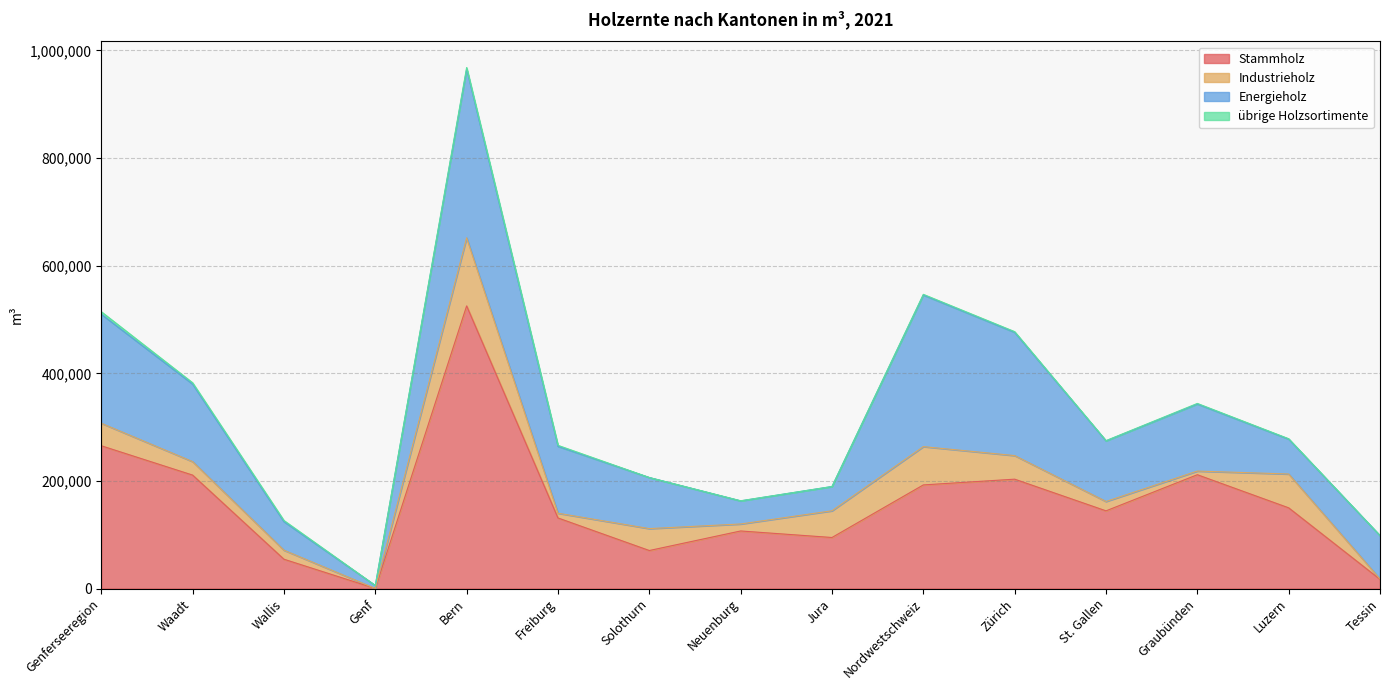

Does the chart display data point markers on the line(s)?

No